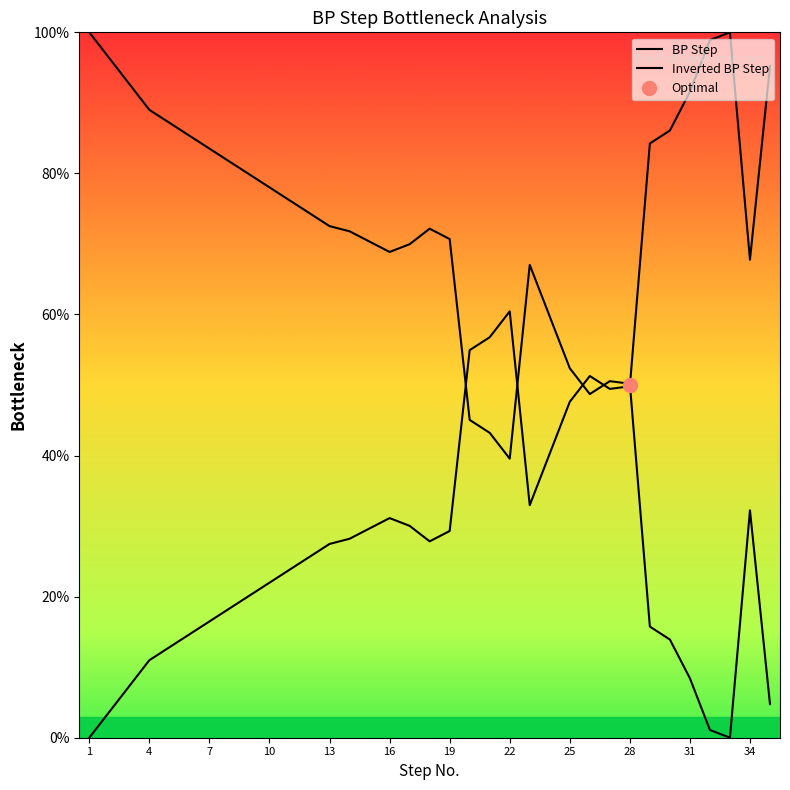

At which category does the data reach its first local valley?

18